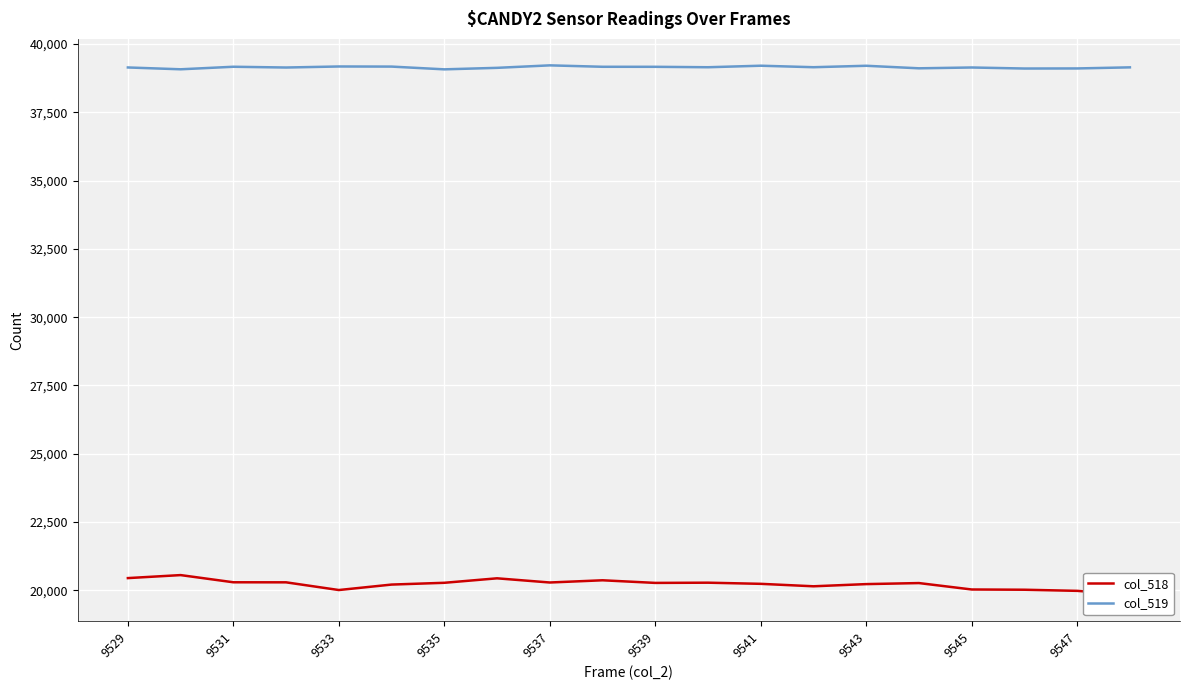

What are all the series names shown in the legend?

col_518, col_519